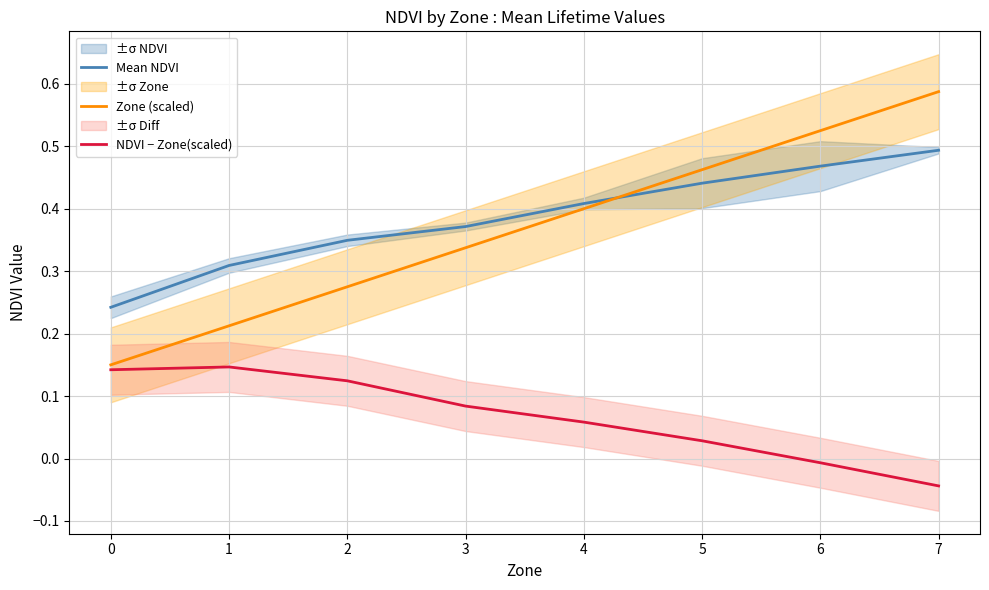

Which series ends up on top after the final intersection of Zone (scaled) and Mean NDVI?

Zone (scaled)